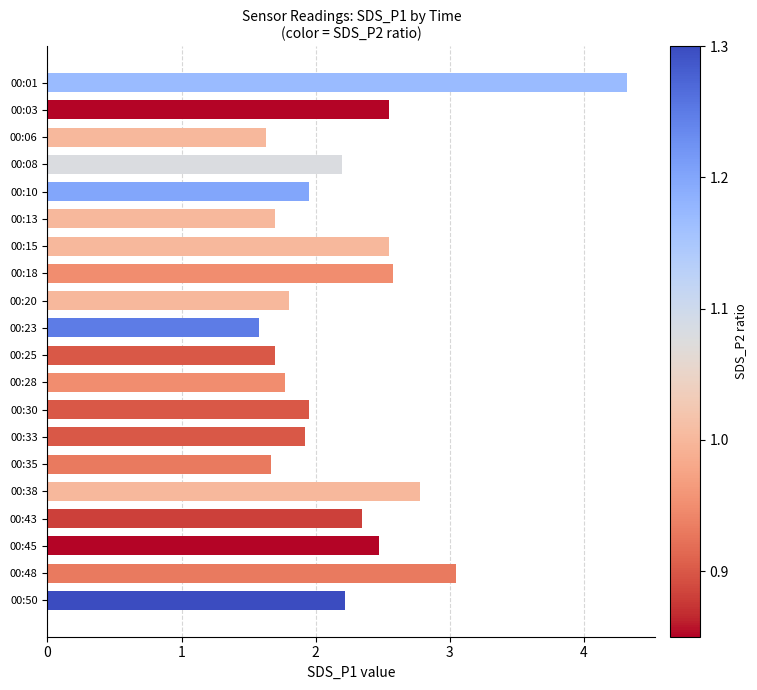

What is the sum of all values?

44.7